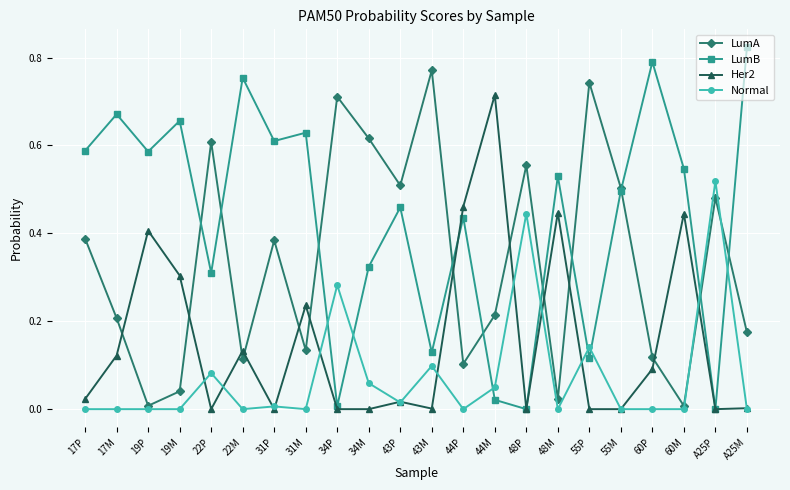

How many lines are shown in the chart?

4